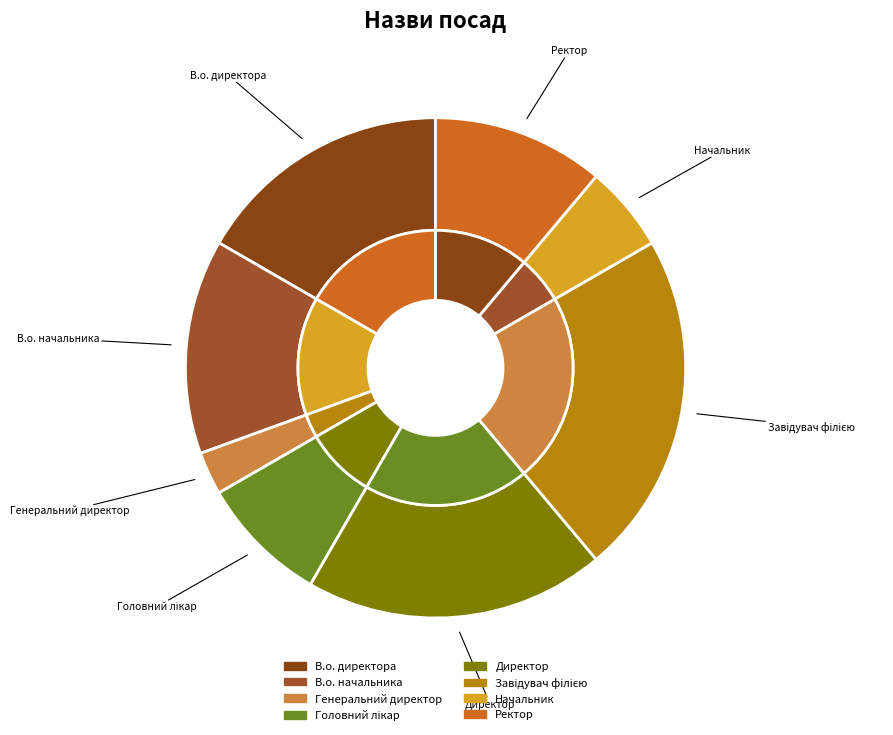

Which slice is the largest?

Завідувач філією